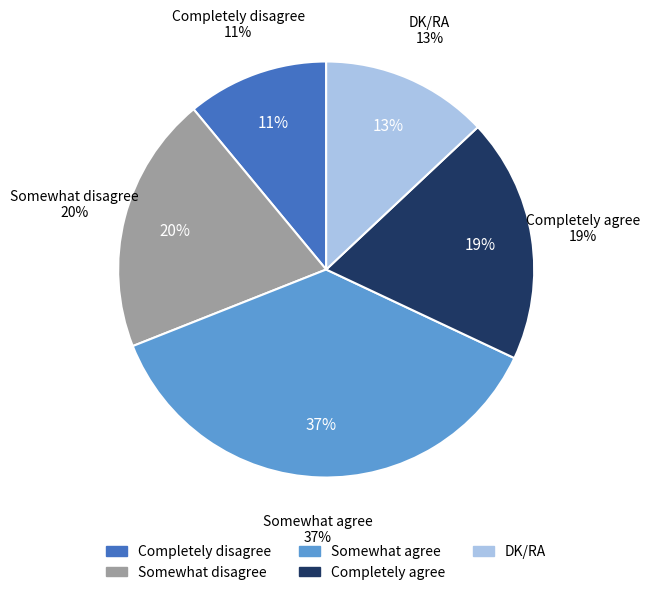

Count the number of slices in the pie.

5